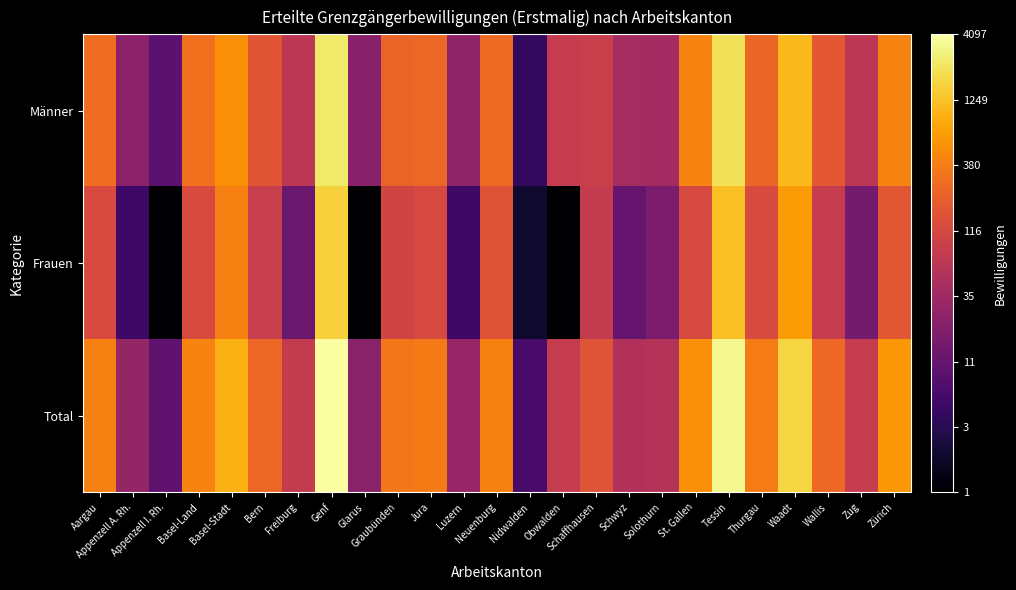

How many categories are shown in the chart?

25